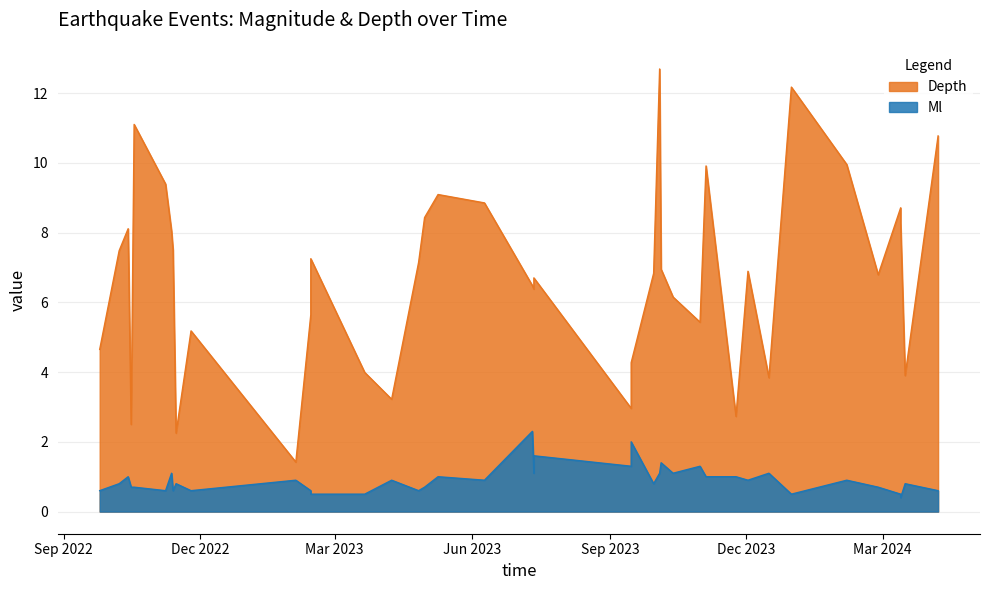

Rank the series at 19 from highest to lowest value.

Depth, Ml